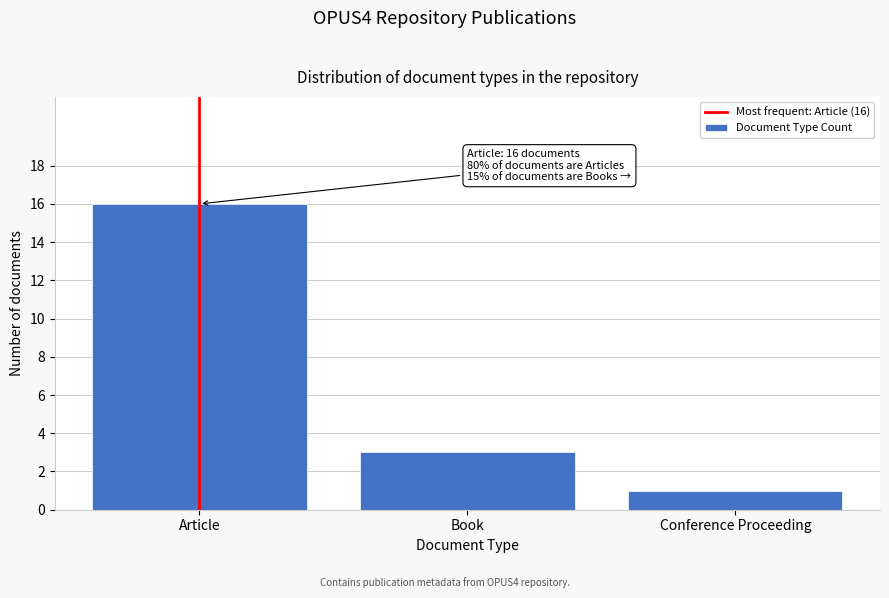

Reading left to right, extract all data points from this chart.

16	3	1